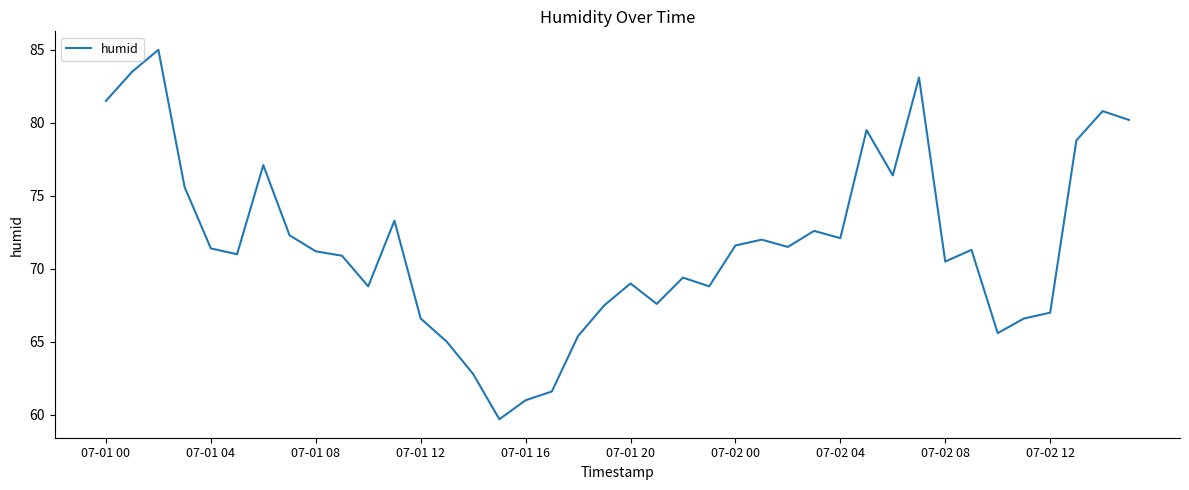

What is the difference between the maximum and minimum values?

25.3